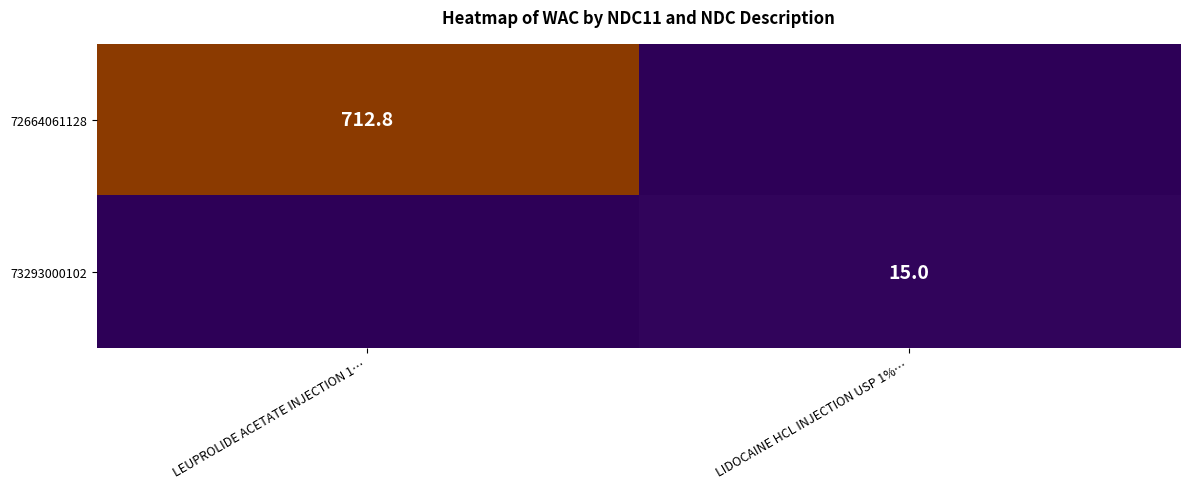

The value of 72664061128 at LEUPROLIDE ACETATE INJECTION 1… is 167.7. True or false?

False